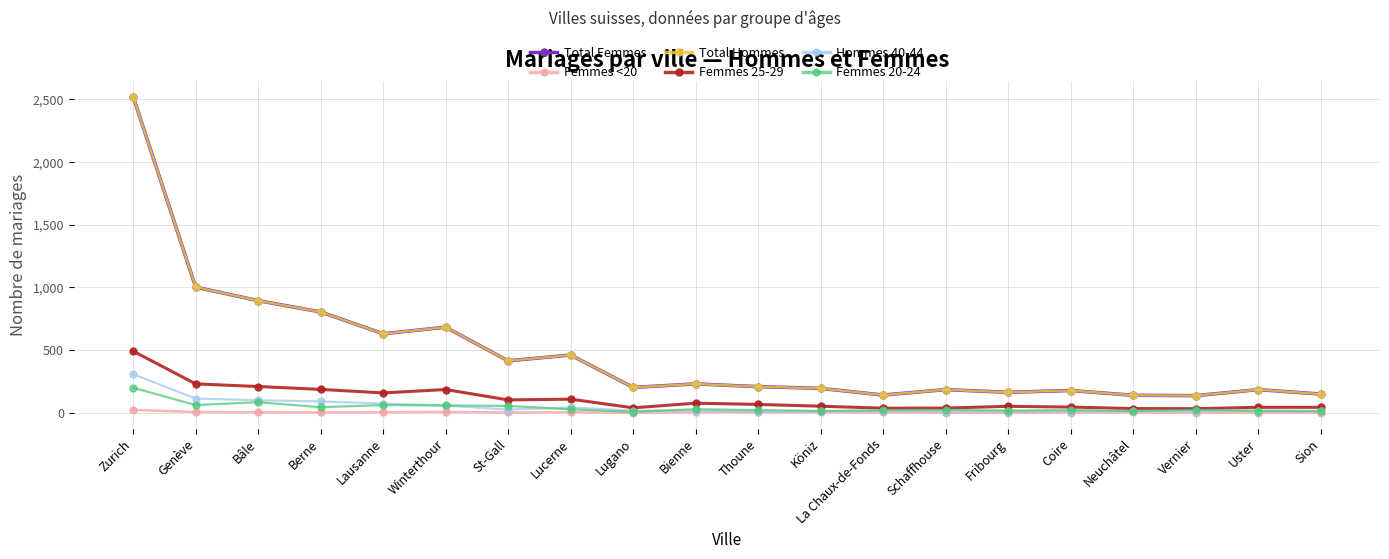

Does the chart have visible grid lines?

Yes